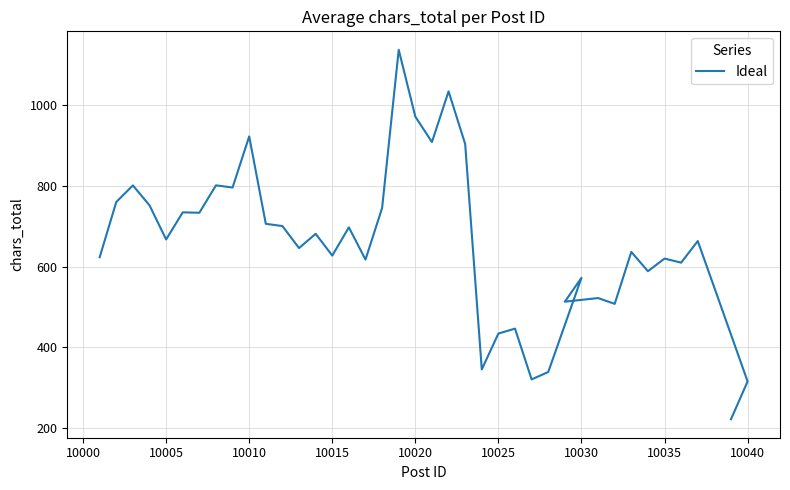

Read the value at 10015.

627.2